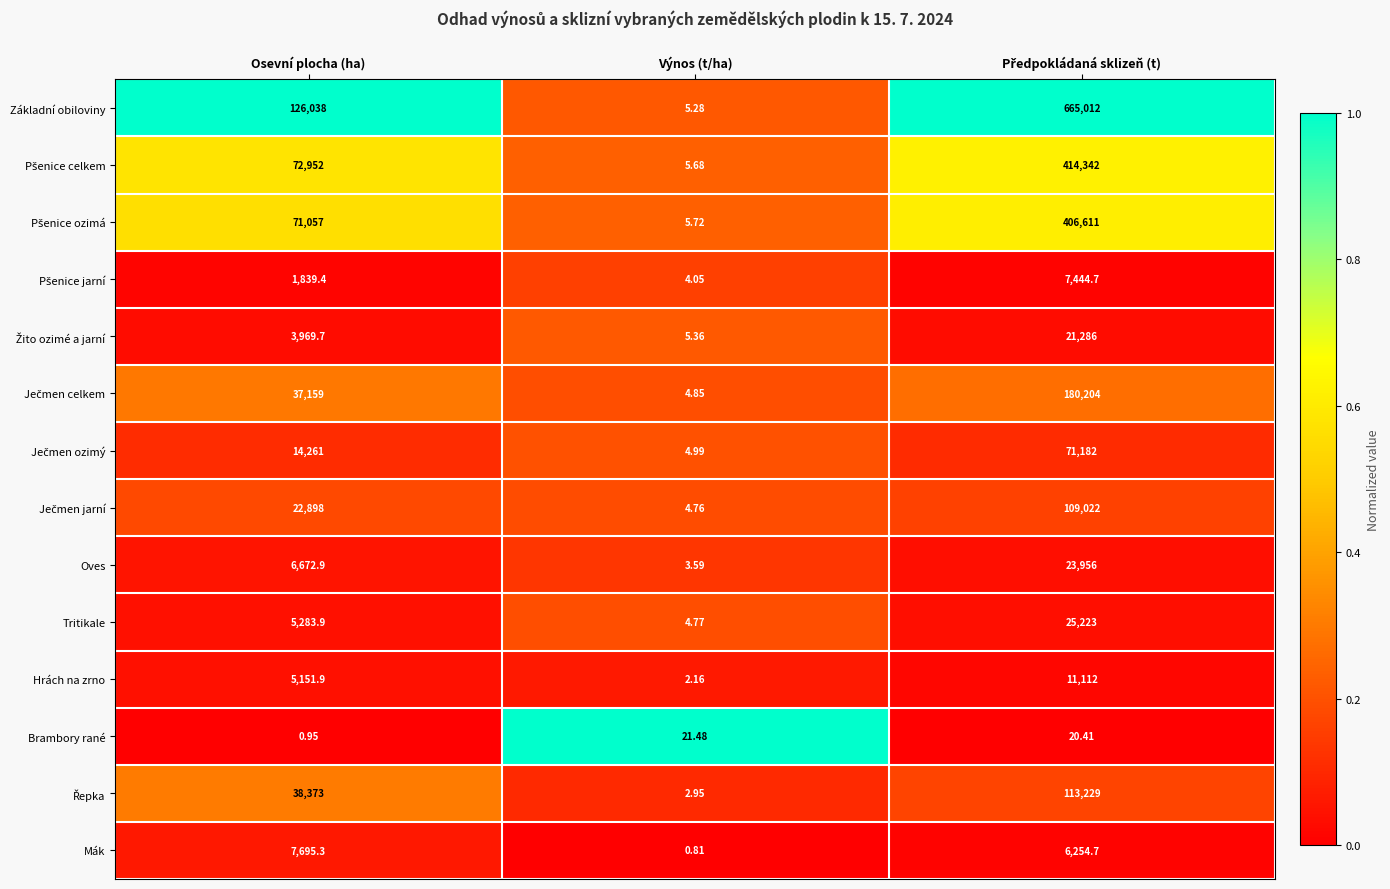

Where does the Brambory rané series first go above 20?

Výnos (t/ha)